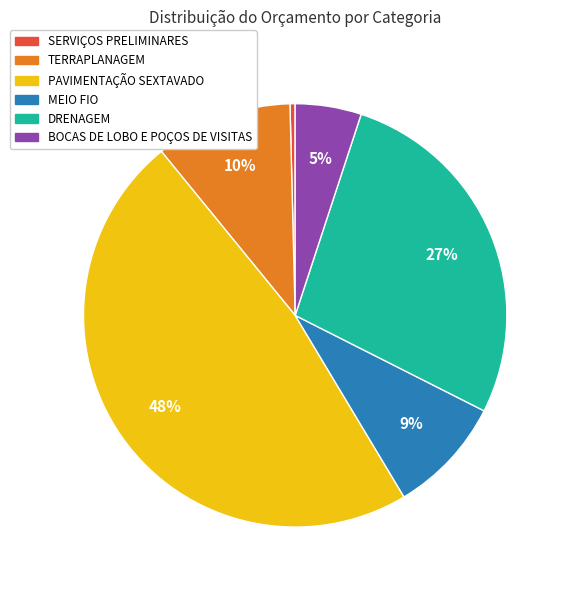

Do TERRAPLANAGEM and PAVIMENTAÇÃO SEXTAVADO together represent more than half of the pie?

Yes